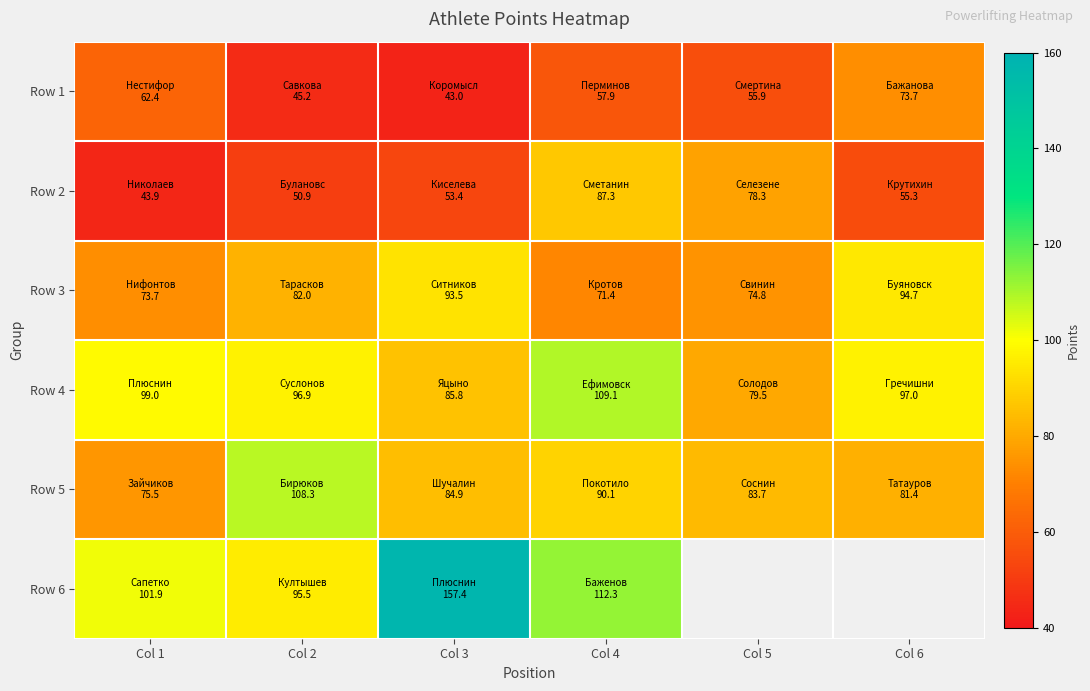

The value of Row 3 at Col 4 is 71.4. True or false?

True